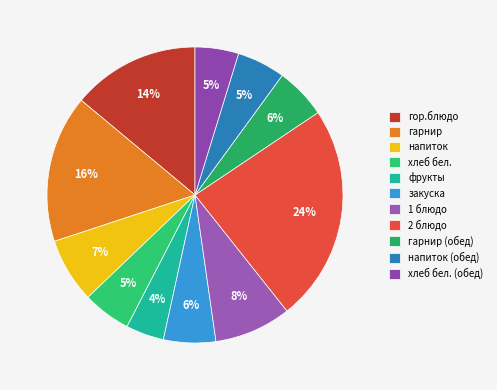

The закуска slice represents 1% of the pie. True or false?

False